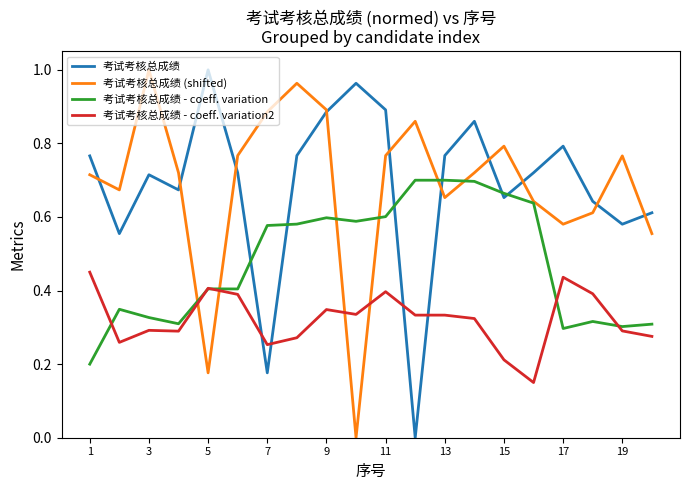

After their last crossing, which series has the higher values: 考试考核总成绩 - coeff. variation or 考试考核总成绩?

考试考核总成绩